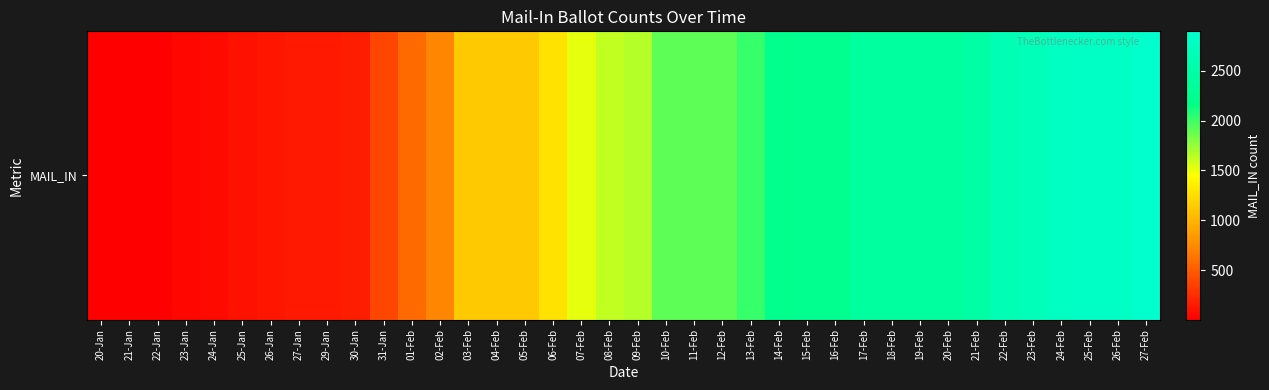

What is the greatest value displayed?

2896